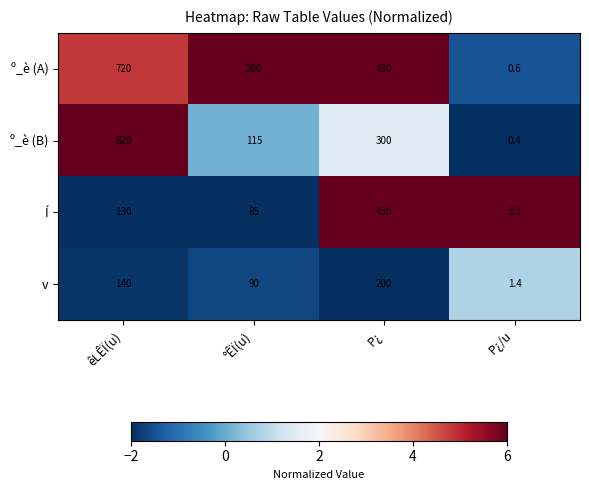

What is the difference between the maximum and second lowest values in the v series?

110.0